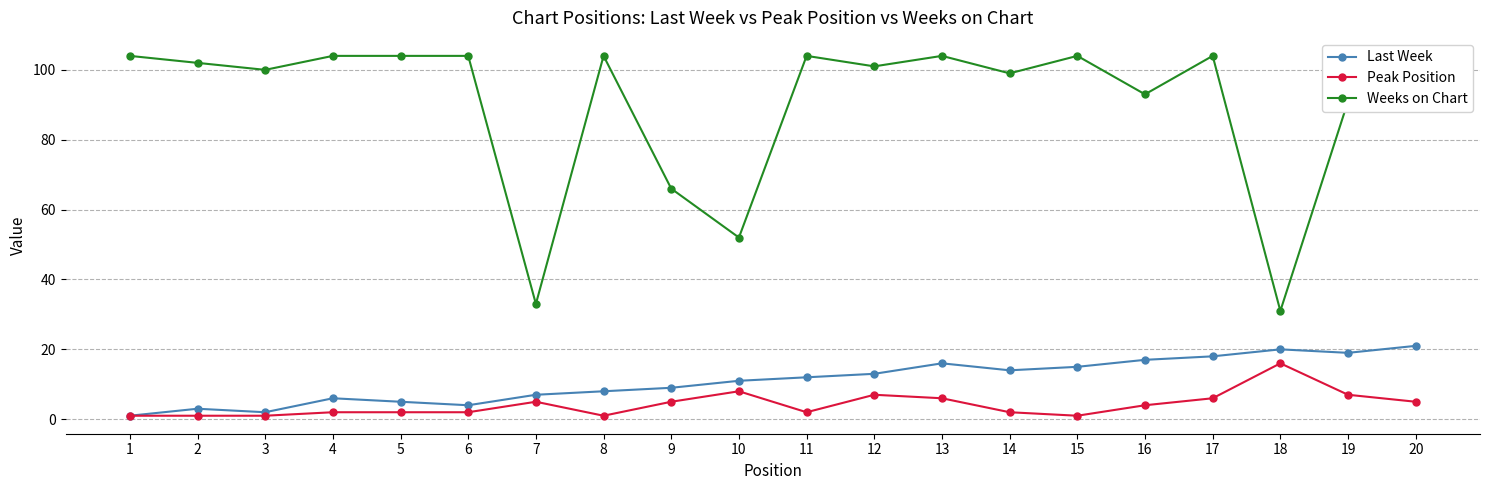

At how many categories does at least one series exceed 2?

20